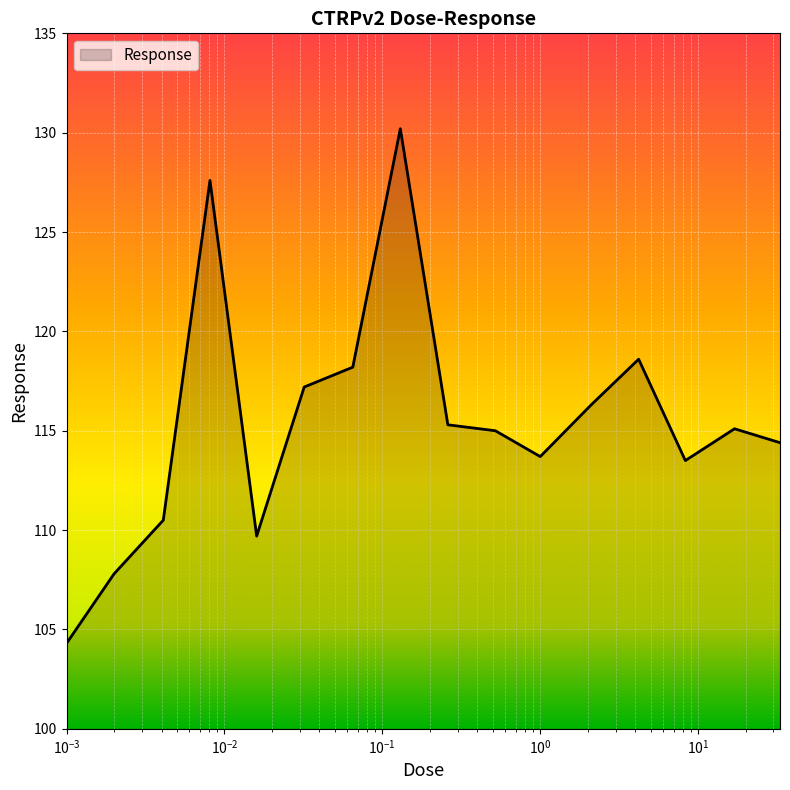

What is the smallest value displayed?

104.3